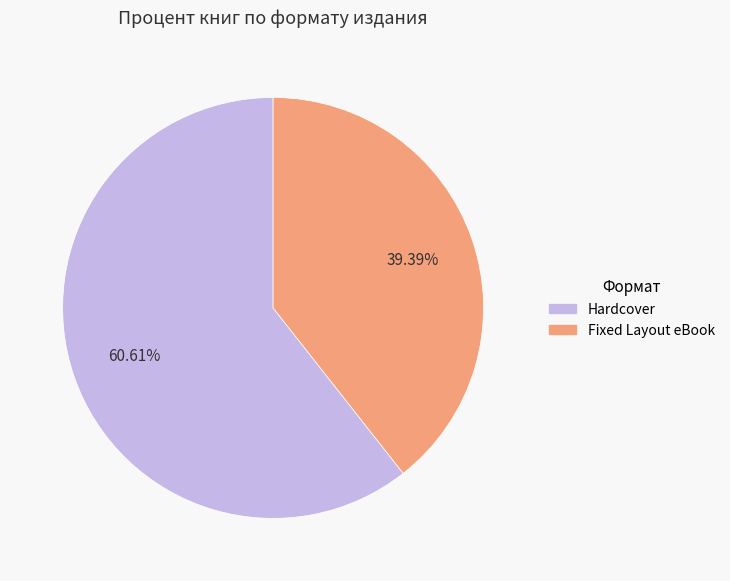

What portion of the pie excludes Fixed Layout eBook?

60.6%